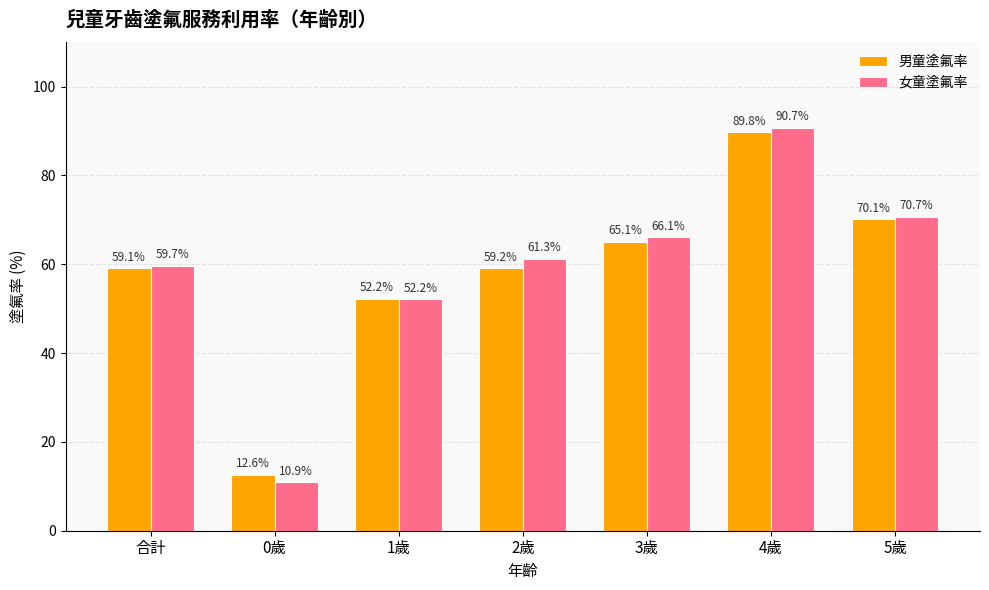

True or false: 女童塗氟率 has a value of 95.5 at 2歲.

False